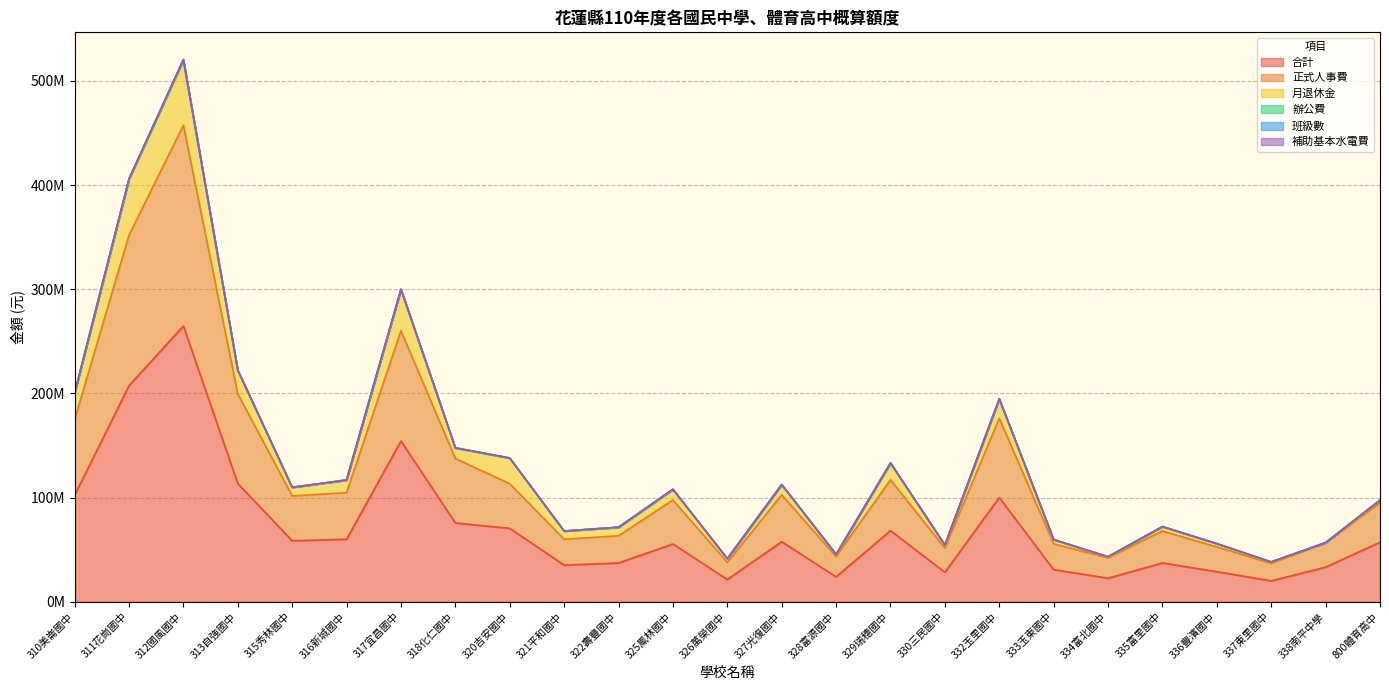

Does the chart have visible grid lines?

Yes